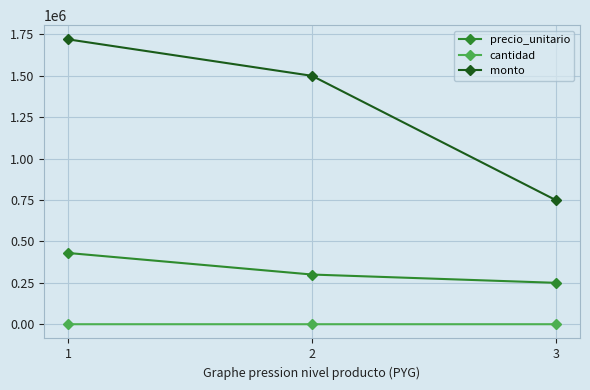

Which series has the largest total across all categories?

monto